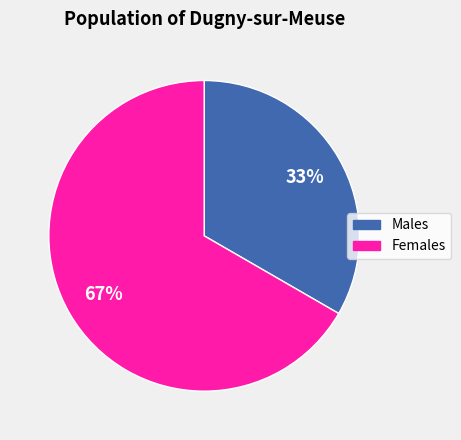

To the nearest percent, what is the average slice percentage?

50%